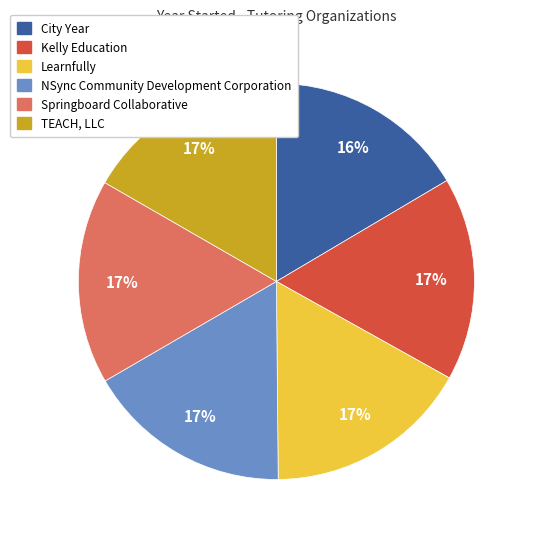

Does TEACH, LLC represent more than half of the total?

No